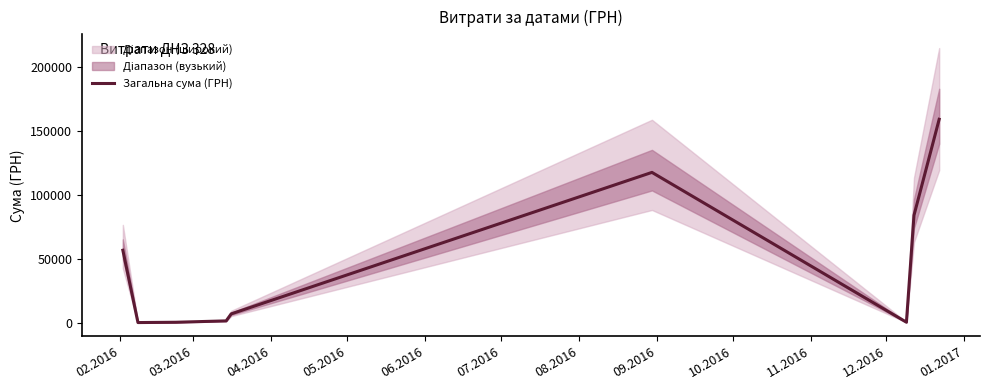

Where is the first local minimum?

03.2016